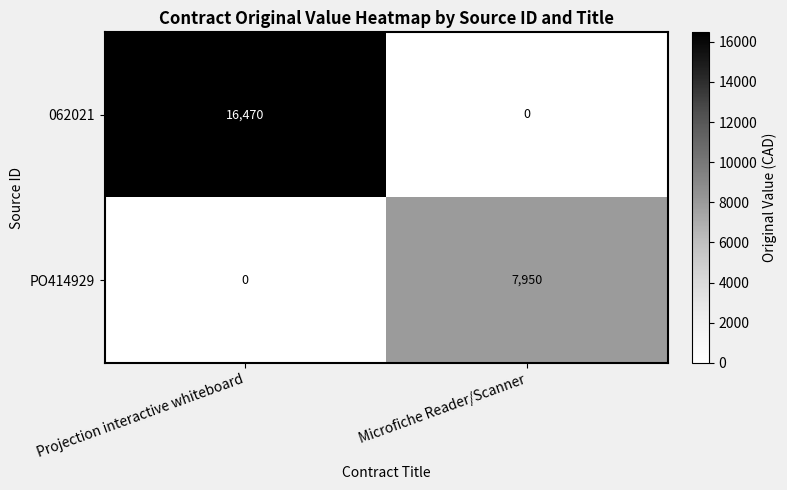

The 062021 series shows 27306 at Projection interactive whiteboard. True or false?

False